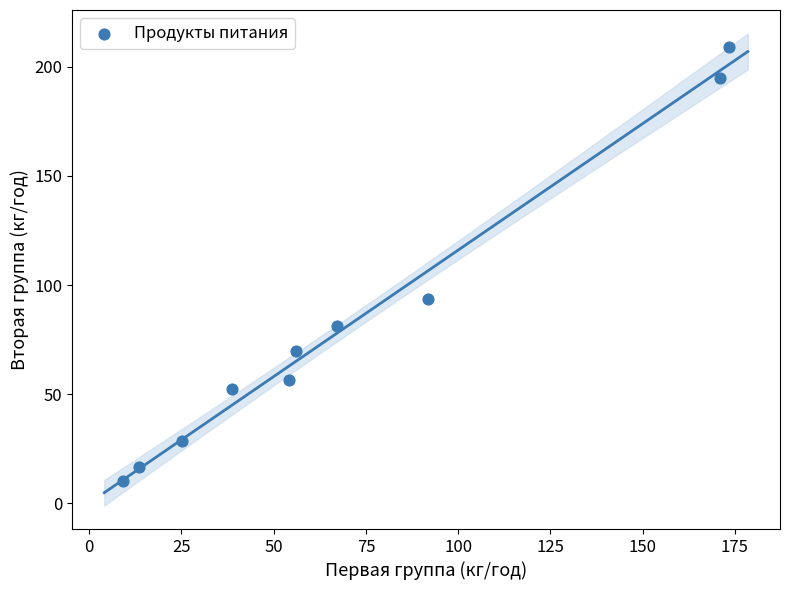

What is the range of X values (max minus min)?

164.4